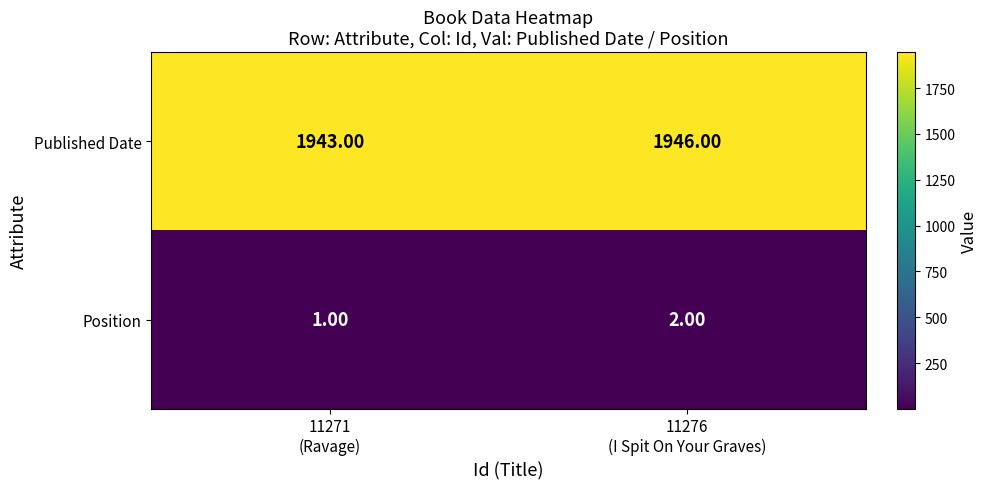

Rank the series at 11271
(Ravage) from highest to lowest value.

Published Date, Position